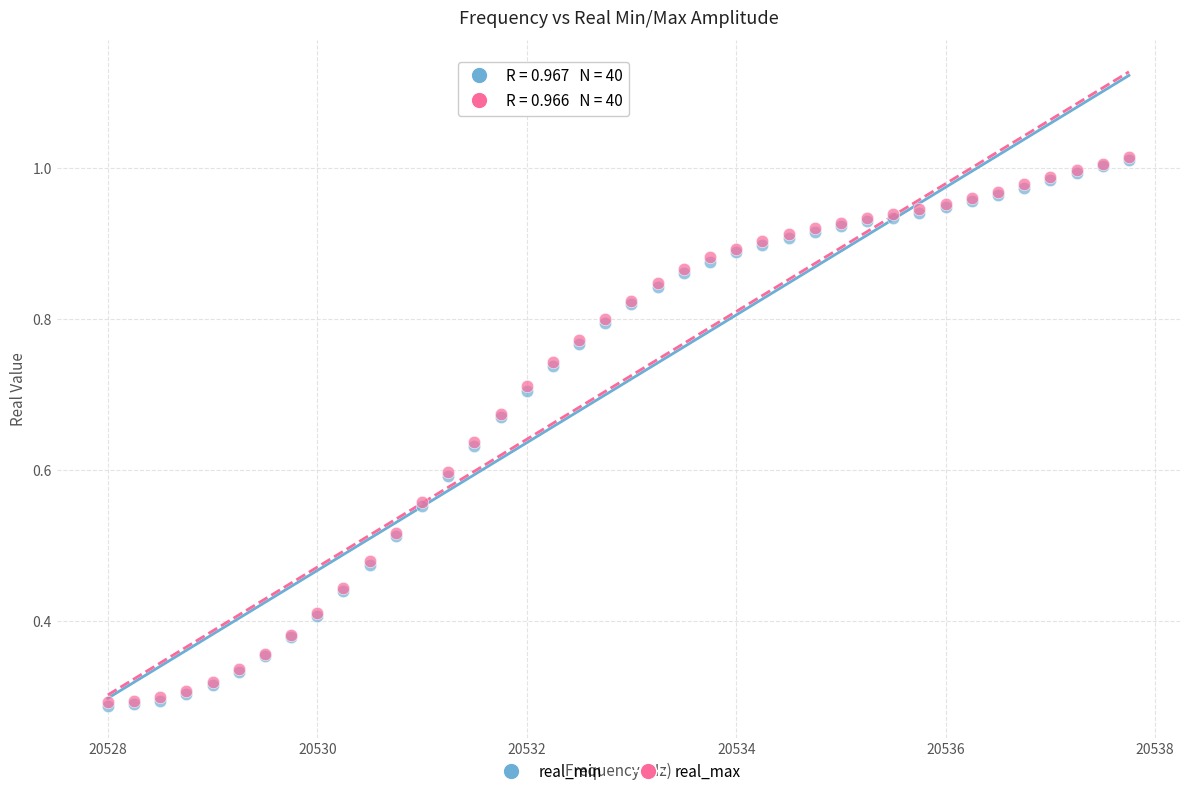

Which series has the largest Y range (max minus min)?

real_min